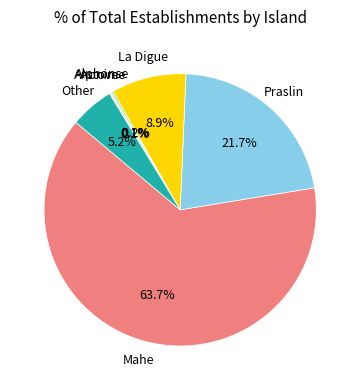

Is there any slice that represents more than half of the pie?

Yes